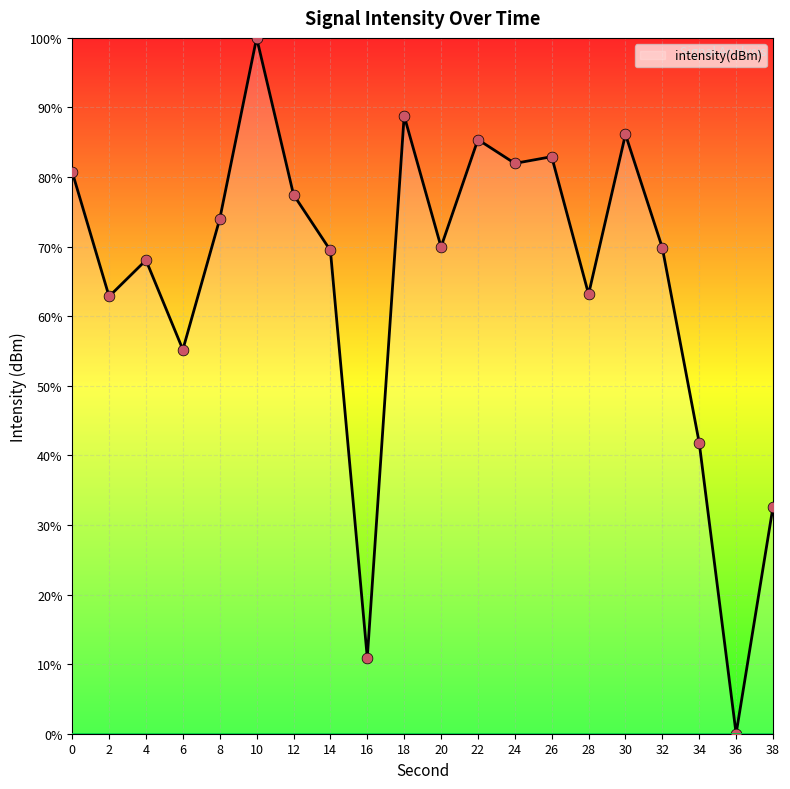

What is the change in value from 4 to 26?

+14.9